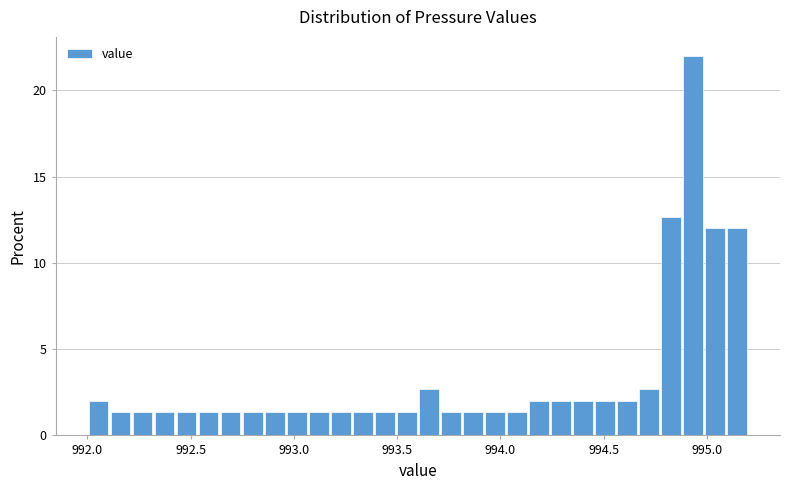

Read against the x-axis, roughly where is the centre of the tallest bar?

994.95